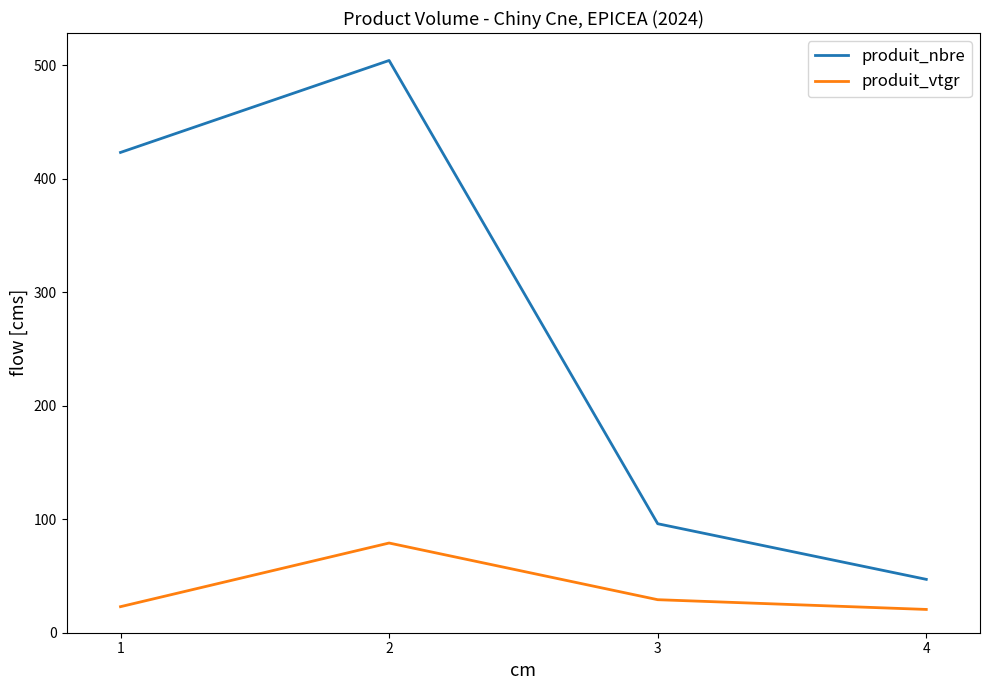

What value does the produit_vtgr series have at 1?

22.9